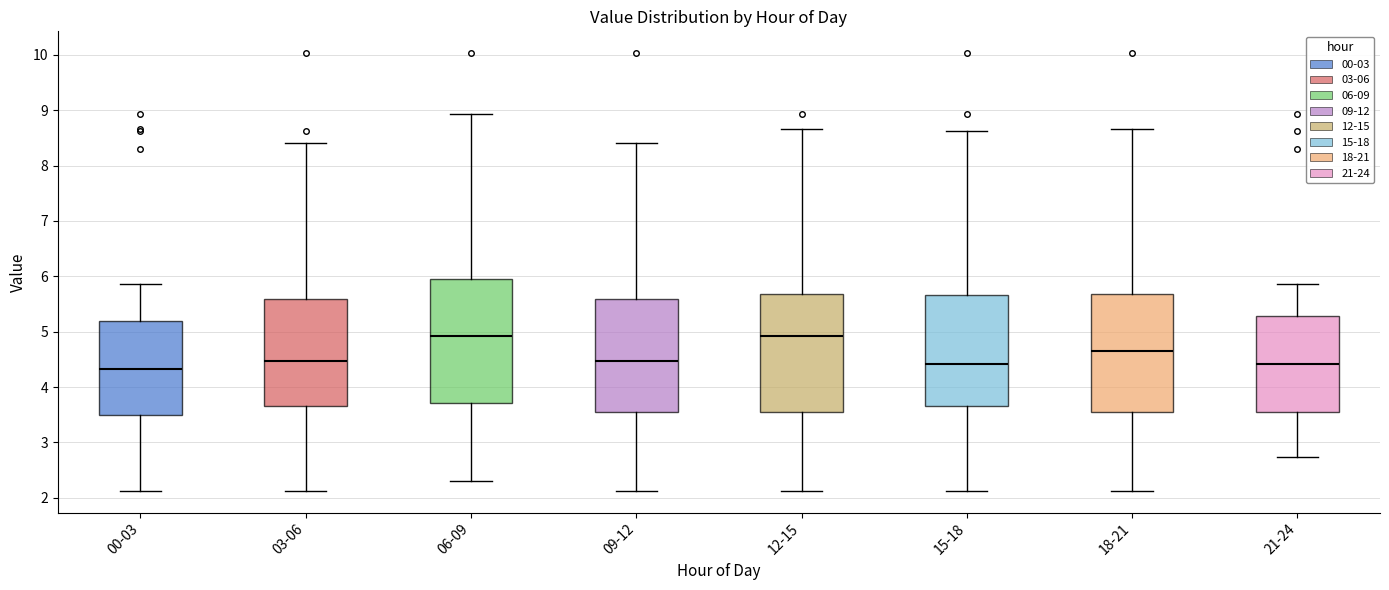

Reading left to right, read every box against the y-axis: the position of its median line, the range the box covers, and the ends of its whiskers. The values are not printed on the chart, so give them approximately, as read against the axis.

00-03: median 4.3, box 3.5 to 5.2, whiskers 2.1 to 5.9
03-06: median 4.5, box 3.7 to 5.6, whiskers 2.1 to 8.4
06-09: median 4.9, box 3.7 to 6.0, whiskers 2.3 to 8.9
09-12: median 4.5, box 3.6 to 5.6, whiskers 2.1 to 8.4
12-15: median 4.9, box 3.6 to 5.7, whiskers 2.1 to 8.7
15-18: median 4.4, box 3.7 to 5.7, whiskers 2.1 to 8.6
18-21: median 4.7, box 3.6 to 5.7, whiskers 2.1 to 8.7
21-24: median 4.4, box 3.6 to 5.3, whiskers 2.7 to 5.9